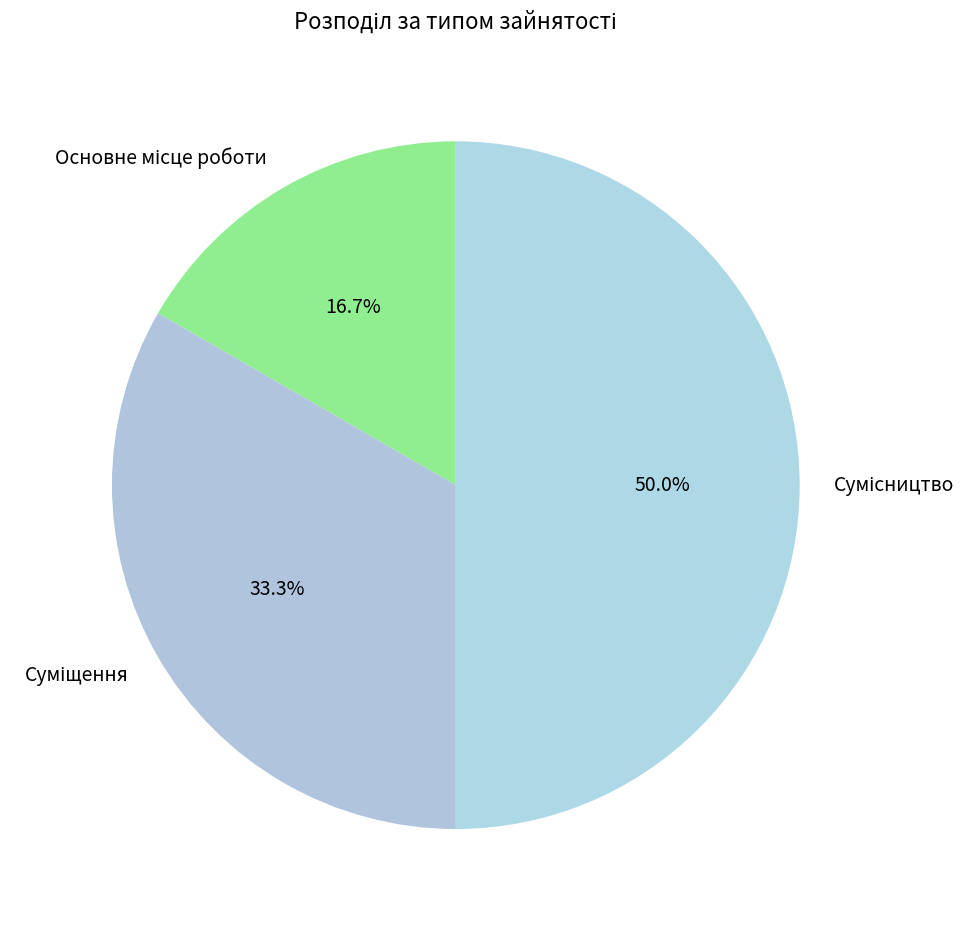

Does any single category account for the majority?

No